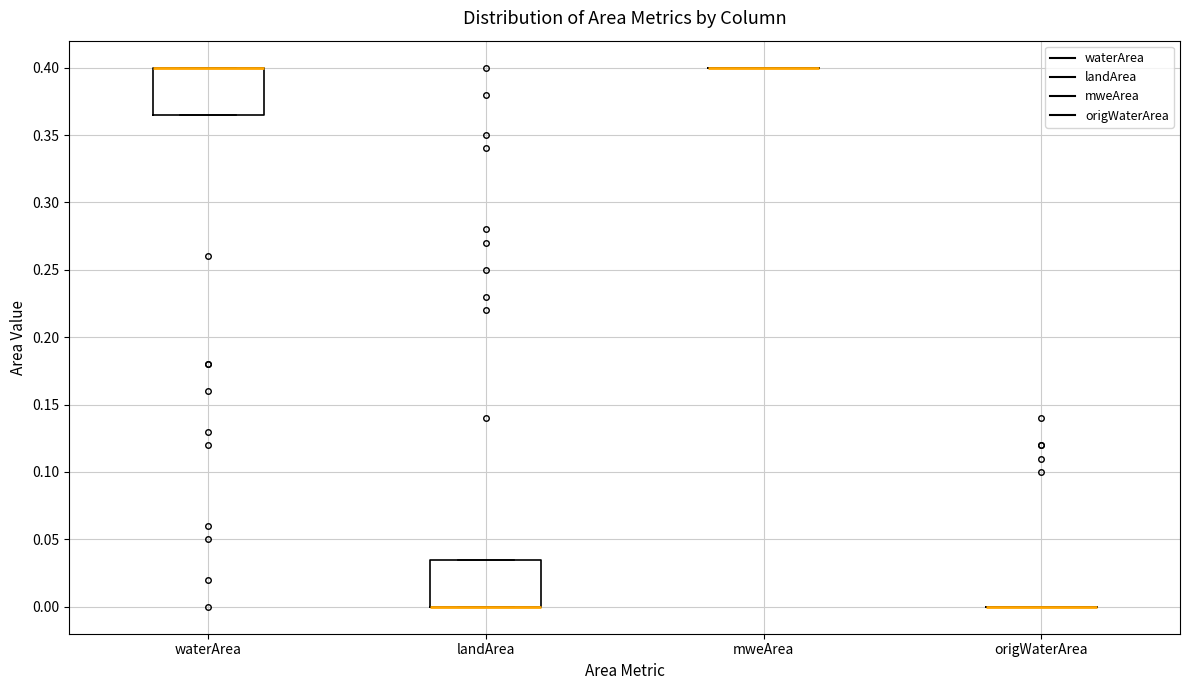

Reading left to right, transcribe this box plot: for each box, give where its median line is, the range the box spans, and where its two whiskers end, as read against the y-axis. The values are not printed on the chart, so give them approximately, as read against the axis.

waterArea: median 0.400 (drawn on the box's upper edge), box 0.365 to 0.400, whiskers 0.365 to 0.400
landArea: median 0.000 (drawn on the box's lower edge), box 0.000 to 0.035, whiskers 0.000 to 0.035
mweArea: box collapsed to a line at 0.400, whiskers 0.400 to 0.400
origWaterArea: box collapsed to a line at 0.000, whiskers 0.000 to 0.000